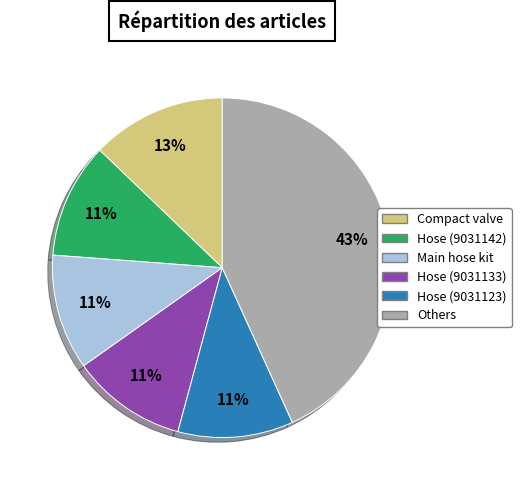

Is there a majority slice in this chart?

No